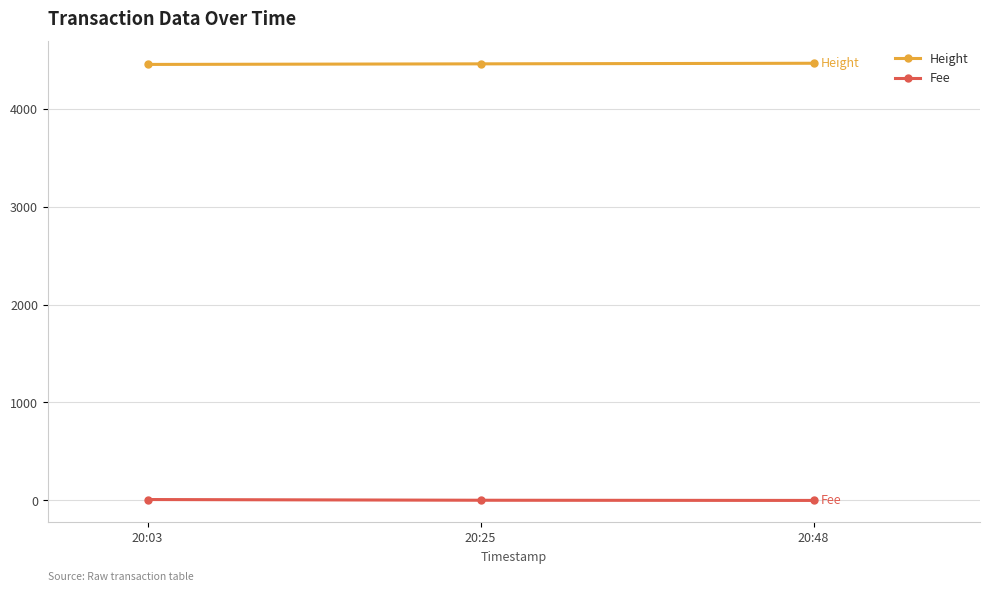

At how many categories does at least one series exceed 2530?

3